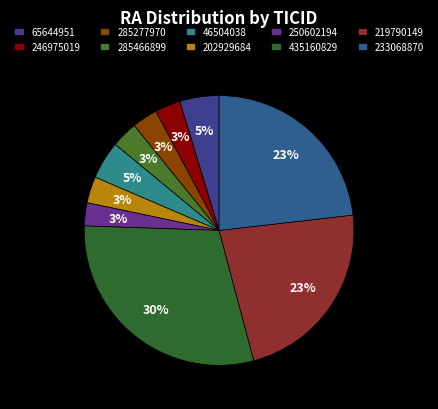

The 246975019 slice represents 3% of the pie. True or false?

True